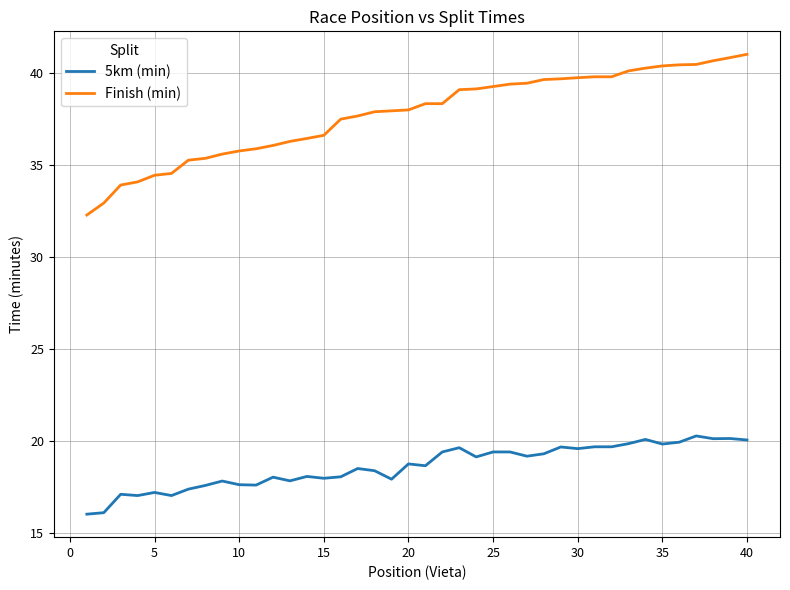

Which series has the largest total across all categories?

Finish (min)